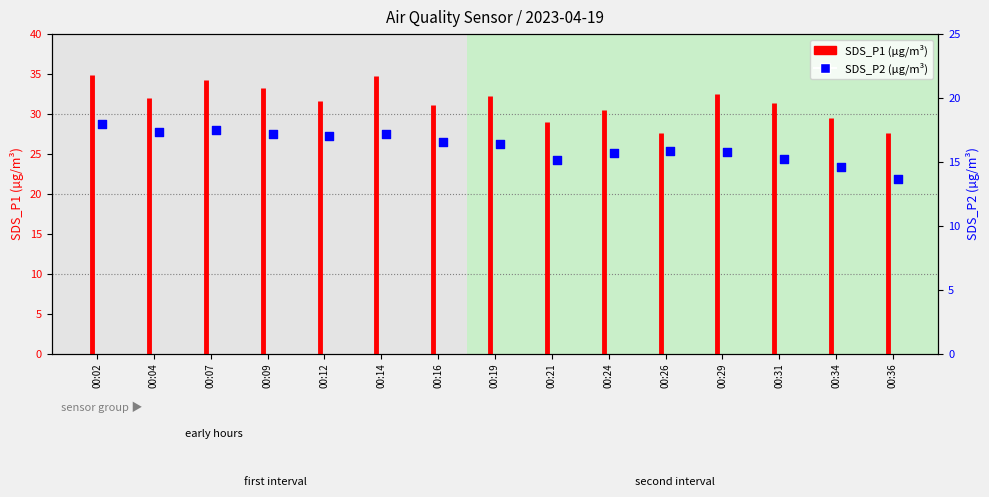

What is the ratio of the value at 00:21 to the value at 00:19?

0.9